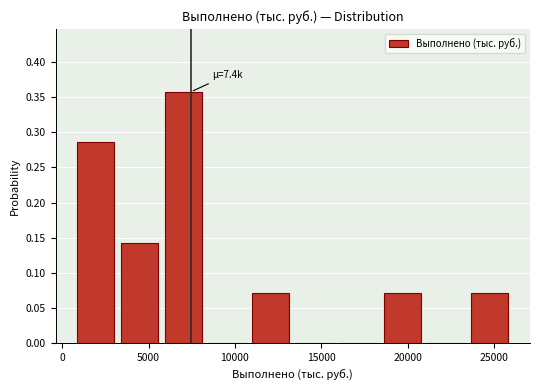

Over which range of the x-axis is the bar tallest?

5500 to 8500